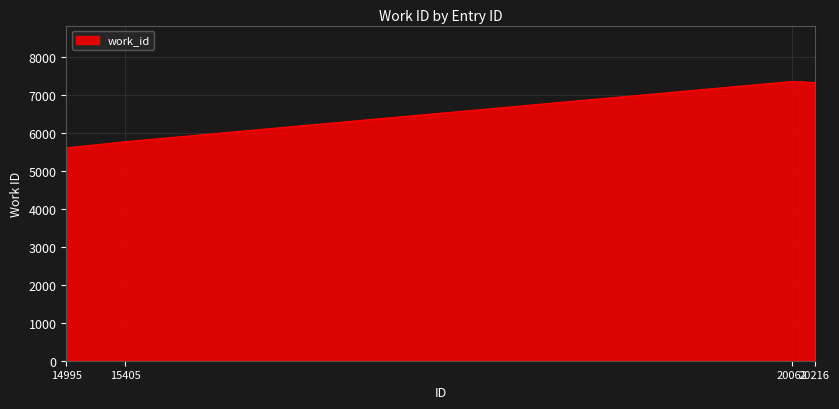

What is the maximum value shown in the chart?

7365